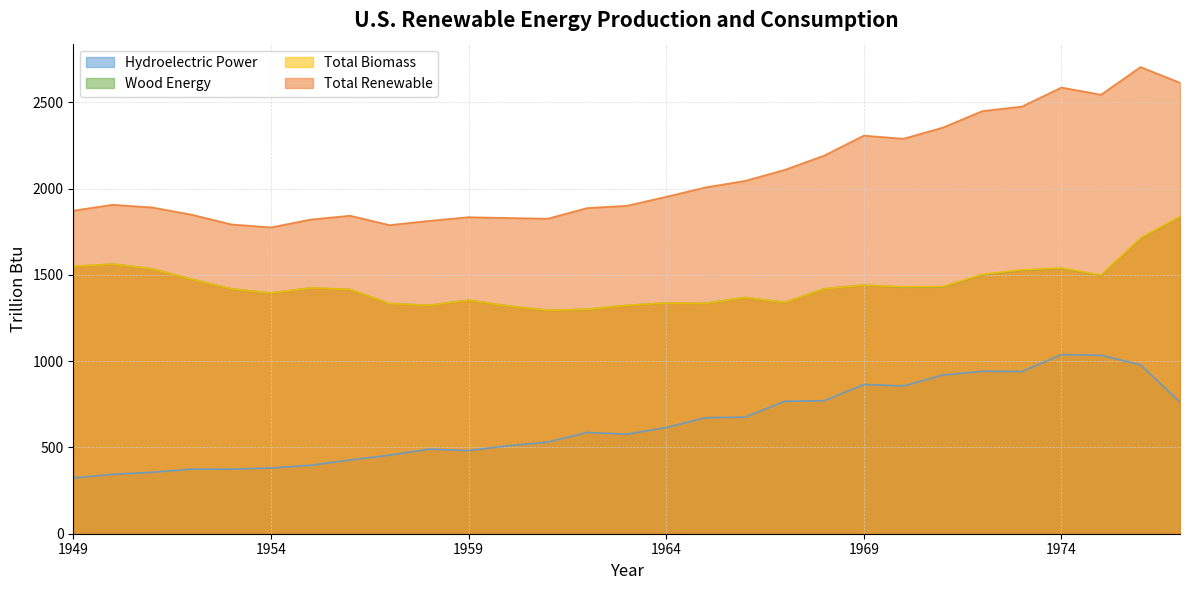

True or false: Total Renewable has a value of 535.7 at 1968.

False